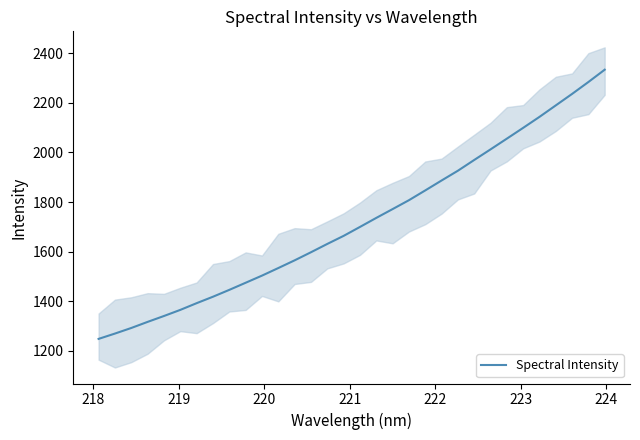

What is the highest value of the Spectral Intensity series?

2334.1